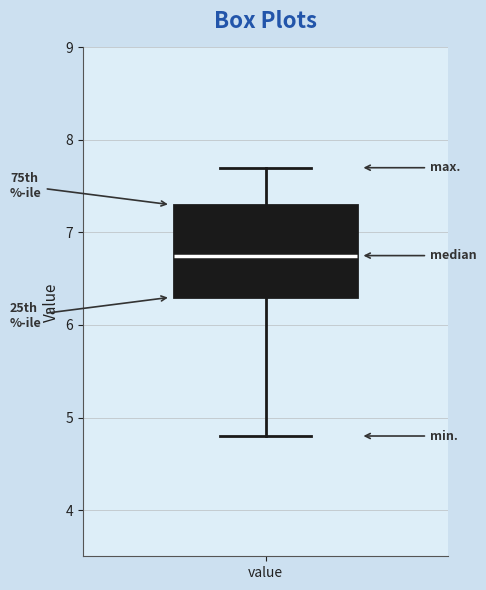

Read this box plot against the y-axis: the position of the median line, the range covered by the box, and the ends of both whiskers. The values are not printed on the chart, so give them approximately, as read against the axis.

median 6.8, box 6.3 to 7.3, whiskers 4.8 to 7.7